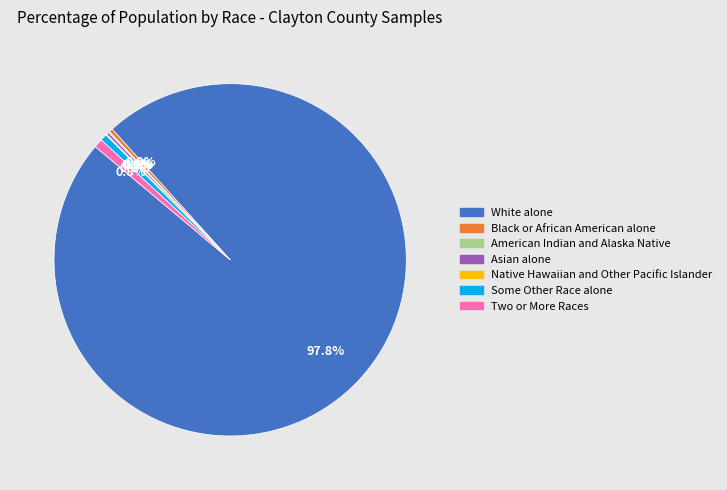

Do Some Other Race alone and White alone together represent more than half of the pie?

Yes